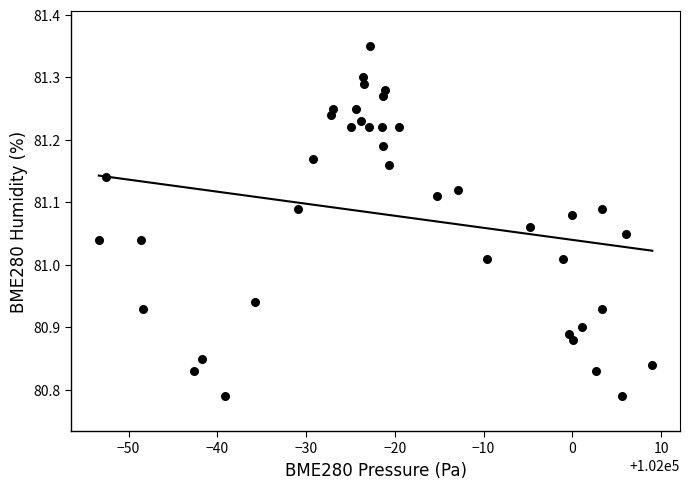

What is the range of Y values (max minus min)?

0.6